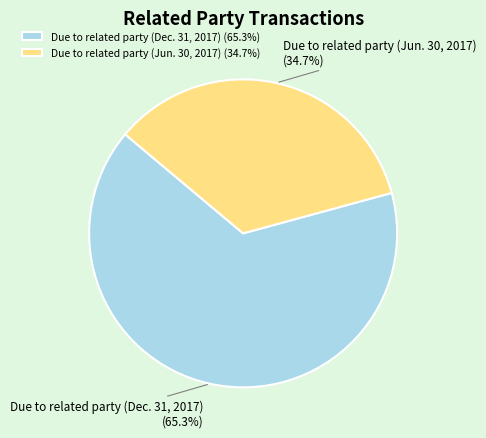

Rank the categories by value from highest to lowest.

Due to related party (Dec. 31, 2017), Due to related party (Jun. 30, 2017)